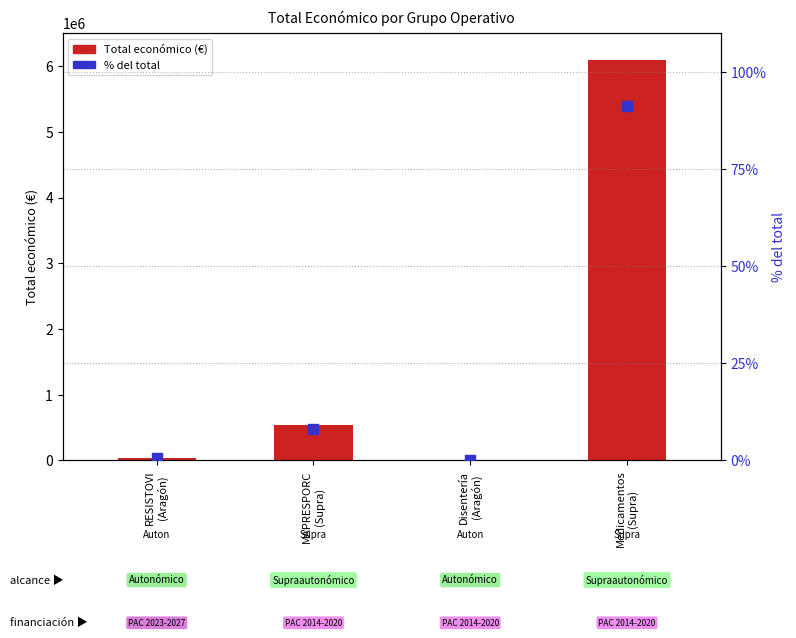

At which category is the sum across all series the highest?

Medicamentos
(Supra)